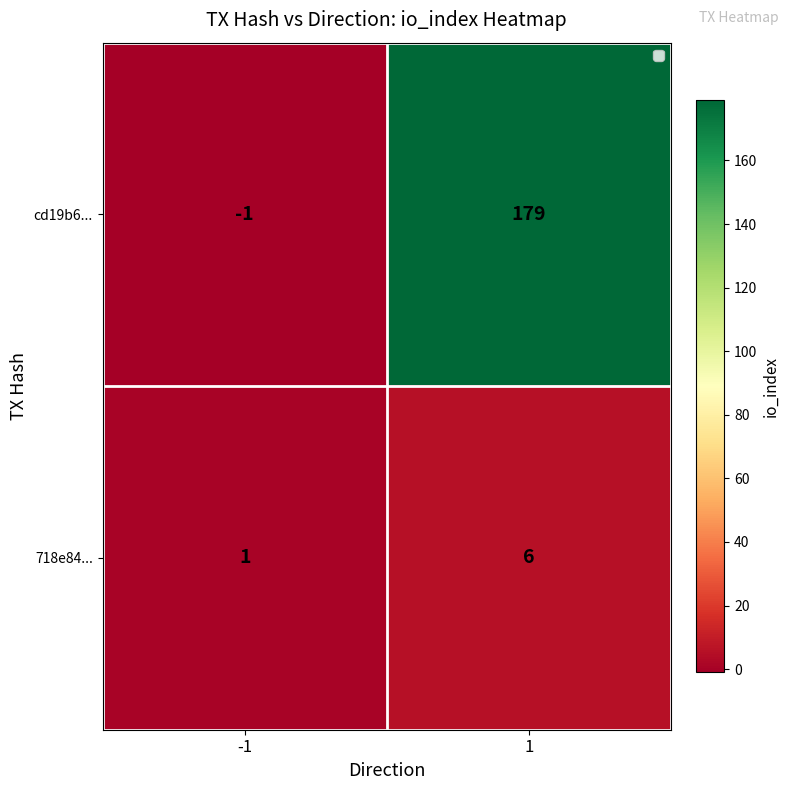

List the series in order of their peak value, lowest first.

718e84..., cd19b6...